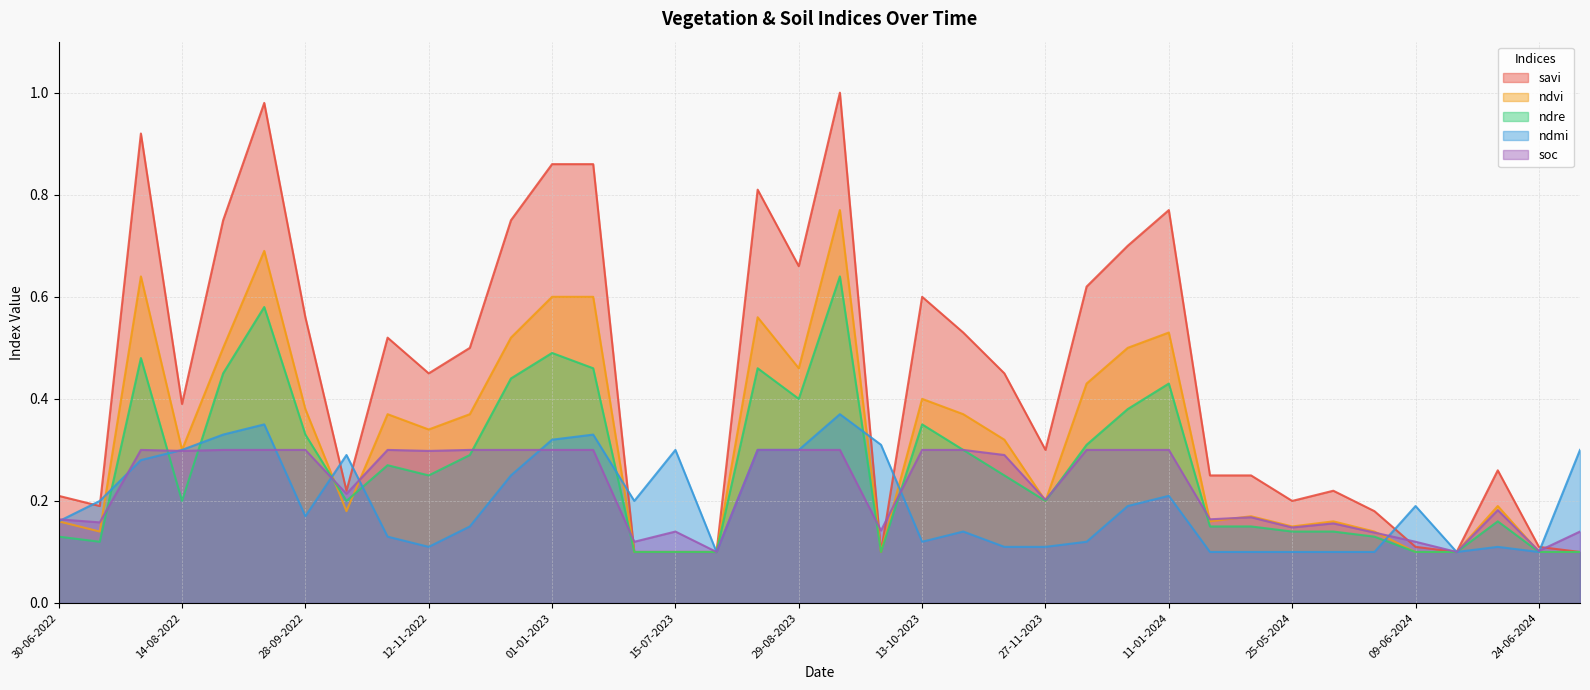

What is the total value across all series at 30-07-2022?

2.6